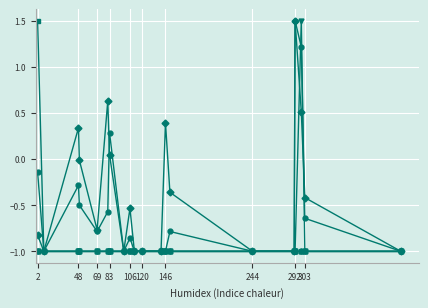

Does the chart have visible grid lines?

Yes